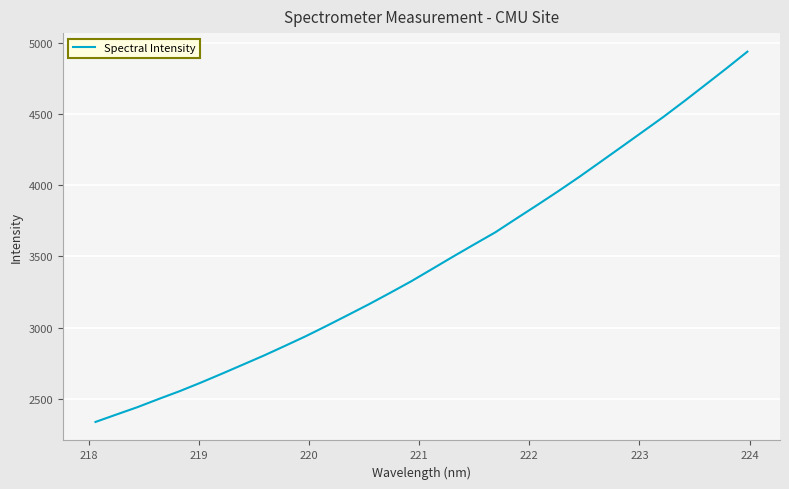

What is the maximum value shown in the chart?

4940.8